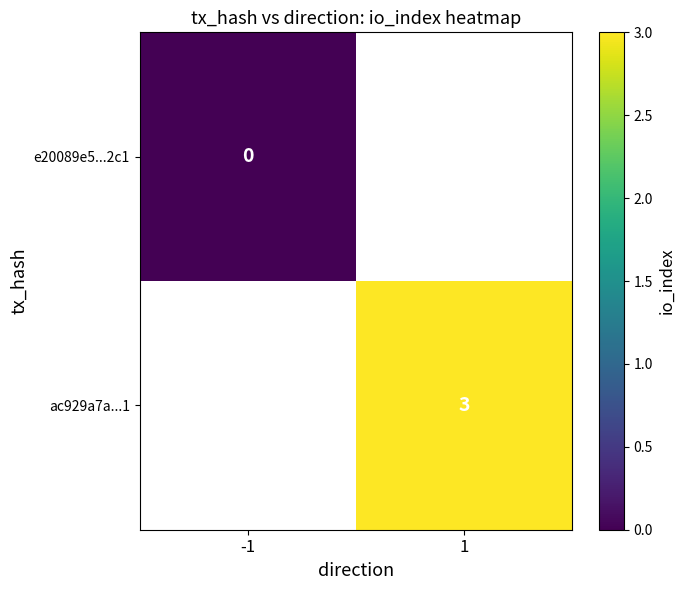

Which label corresponds to the smallest value in the chart?

-1